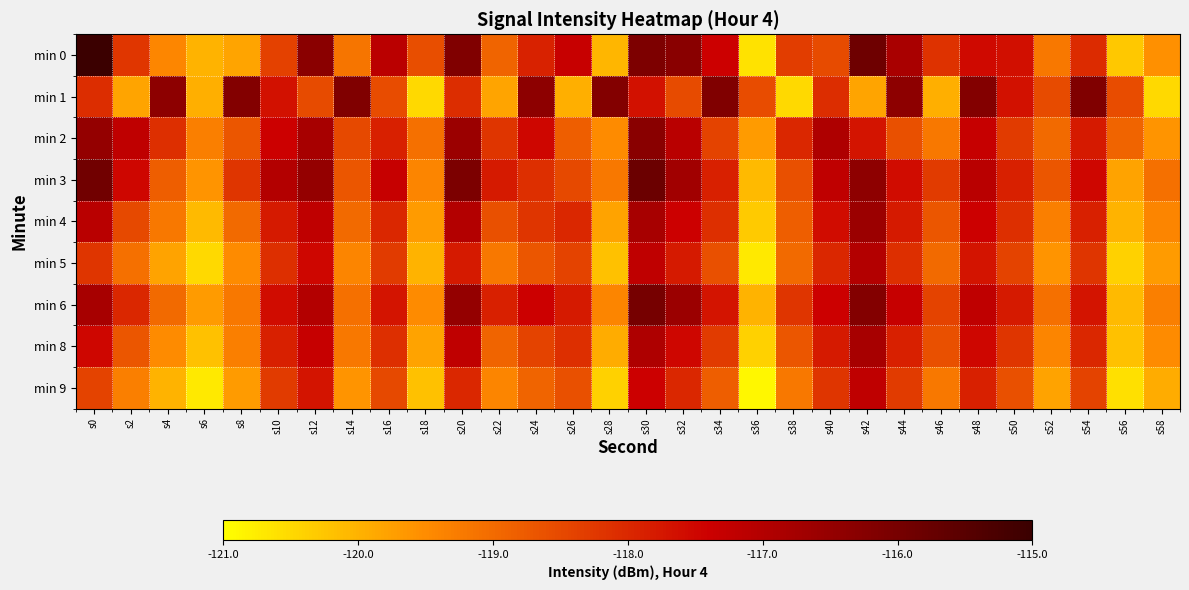

Reading right to left, what are all the values shown in this chart?

min 0: s58=-119.6	s56=-120.3	s54=-118.0	s52=-119.2	s50=-117.6	s48=-117.5	s46=-118.1	s44=-116.9	s42=-115.9	s40=-118.5	s38=-118.3	s36=-120.6	s34=-117.4	s32=-116.3	s30=-116.1	s28=-120.1	s26=-117.3	s24=-117.9	s22=-118.9	s20=-116.2	s18=-118.6	s16=-117.1	s14=-119.2	s12=-116.3	s10=-118.4	s8=-119.8	s6=-120.0	s4=-119.4	s2=-118.2	s0=-114.2
min 1: s58=-120.5	s56=-118.5	s54=-116.2	s52=-118.5	s50=-117.7	s48=-116.2	s46=-120.0	s44=-116.4	s42=-119.8	s40=-118.1	s38=-120.5	s36=-118.5	s34=-116.2	s32=-118.5	s30=-117.7	s28=-116.2	s26=-120.0	s24=-116.4	s22=-119.8	s20=-118.1	s18=-120.5	s16=-118.5	s14=-116.2	s12=-118.5	s10=-117.7	s8=-116.2	s6=-120.0	s4=-116.4	s2=-119.8	s0=-118.1
min 2: s58=-119.6	s56=-118.9	s54=-117.8	s52=-119.0	s50=-118.3	s48=-117.3	s46=-119.2	s44=-118.6	s42=-117.7	s40=-116.9	s38=-118.0	s36=-119.7	s34=-118.4	s32=-117.1	s30=-116.3	s28=-119.5	s26=-118.8	s24=-117.5	s22=-118.2	s20=-116.6	s18=-119.1	s16=-117.9	s14=-118.5	s12=-116.8	s10=-117.4	s8=-118.7	s6=-119.3	s4=-118.1	s2=-117.2	s0=-116.5
min 3: s58=-119.1	s56=-119.8	s54=-117.5	s52=-118.7	s50=-117.9	s48=-117.1	s46=-118.3	s44=-117.6	s42=-116.4	s40=-117.2	s38=-118.6	s36=-120.1	s34=-117.9	s32=-116.7	s30=-115.8	s28=-119.2	s26=-118.5	s24=-118.1	s22=-117.8	s20=-116.1	s18=-119.4	s16=-117.3	s14=-118.7	s12=-116.5	s10=-117.0	s8=-118.2	s6=-119.6	s4=-118.8	s2=-117.5	s0=-115.9
min 4: s58=-119.4	s56=-120.0	s54=-117.9	s52=-119.3	s50=-118.1	s48=-117.4	s46=-118.7	s44=-117.8	s42=-116.6	s40=-117.6	s38=-118.8	s36=-120.3	s34=-118.1	s32=-117.4	s30=-116.8	s28=-119.8	s26=-118.0	s24=-118.2	s22=-118.6	s20=-117.0	s18=-119.7	s16=-118.0	s14=-119.0	s12=-117.2	s10=-117.8	s8=-119.0	s6=-120.1	s4=-119.2	s2=-118.5	s0=-117.1
min 5: s58=-119.7	s56=-120.4	s54=-118.2	s52=-119.6	s50=-118.4	s48=-117.7	s46=-119.0	s44=-118.1	s42=-117.0	s40=-118.0	s38=-119.0	s36=-120.7	s34=-118.6	s32=-117.8	s30=-117.2	s28=-120.2	s26=-118.4	s24=-118.7	s22=-119.2	s20=-117.8	s18=-120.0	s16=-118.3	s14=-119.4	s12=-117.5	s10=-118.1	s8=-119.5	s6=-120.5	s4=-119.8	s2=-119.1	s0=-118.2
min 6: s58=-119.3	s56=-120.1	s54=-117.7	s52=-119.1	s50=-117.8	s48=-117.2	s46=-118.4	s44=-117.3	s42=-116.2	s40=-117.4	s38=-118.2	s36=-120.0	s34=-117.7	s32=-116.6	s30=-116.0	s28=-119.4	s26=-117.8	s24=-117.4	s22=-117.9	s20=-116.5	s18=-119.5	s16=-117.7	s14=-119.1	s12=-117.0	s10=-117.6	s8=-119.2	s6=-119.7	s4=-119.0	s2=-118.0	s0=-116.8
min 8: s58=-119.5	s56=-120.2	s54=-118.0	s52=-119.4	s50=-118.2	s48=-117.5	s46=-118.6	s44=-117.9	s42=-116.8	s40=-117.8	s38=-118.7	s36=-120.4	s34=-118.3	s32=-117.5	s30=-116.9	s28=-119.9	s26=-118.1	s24=-118.4	s22=-118.9	s20=-117.2	s18=-119.8	s16=-118.1	s14=-119.2	s12=-117.3	s10=-117.9	s8=-119.3	s6=-120.2	s4=-119.5	s2=-118.7	s0=-117.5
min 9: s58=-119.9	s56=-120.6	s54=-118.4	s52=-119.8	s50=-118.6	s48=-117.9	s46=-119.2	s44=-118.3	s42=-117.2	s40=-118.2	s38=-119.2	s36=-120.9	s34=-118.8	s32=-118.0	s30=-117.4	s28=-120.4	s26=-118.6	s24=-118.9	s22=-119.4	s20=-118.0	s18=-120.2	s16=-118.5	s14=-119.6	s12=-117.7	s10=-118.3	s8=-119.7	s6=-120.7	s4=-120.0	s2=-119.3	s0=-118.4